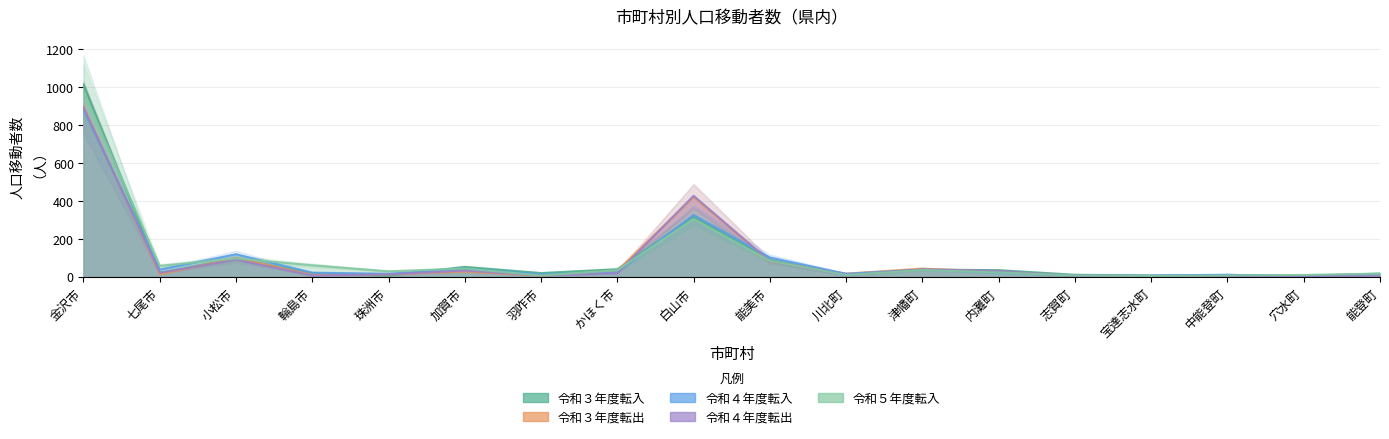

At 内灘町, list the series in order from smallest to largest.

令和４年度転入, 令和５年度転入, 令和３年度転出, 令和４年度転出, 令和３年度転入